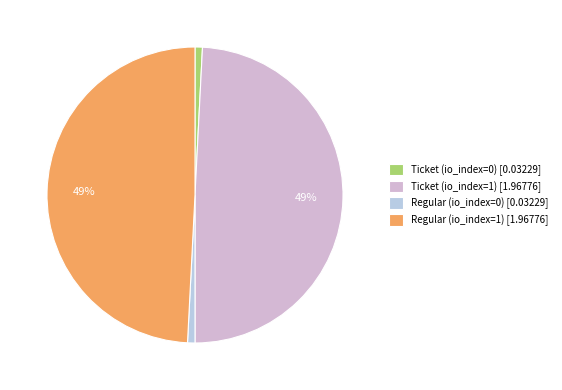

To the nearest percent, what is the average slice percentage?

25%